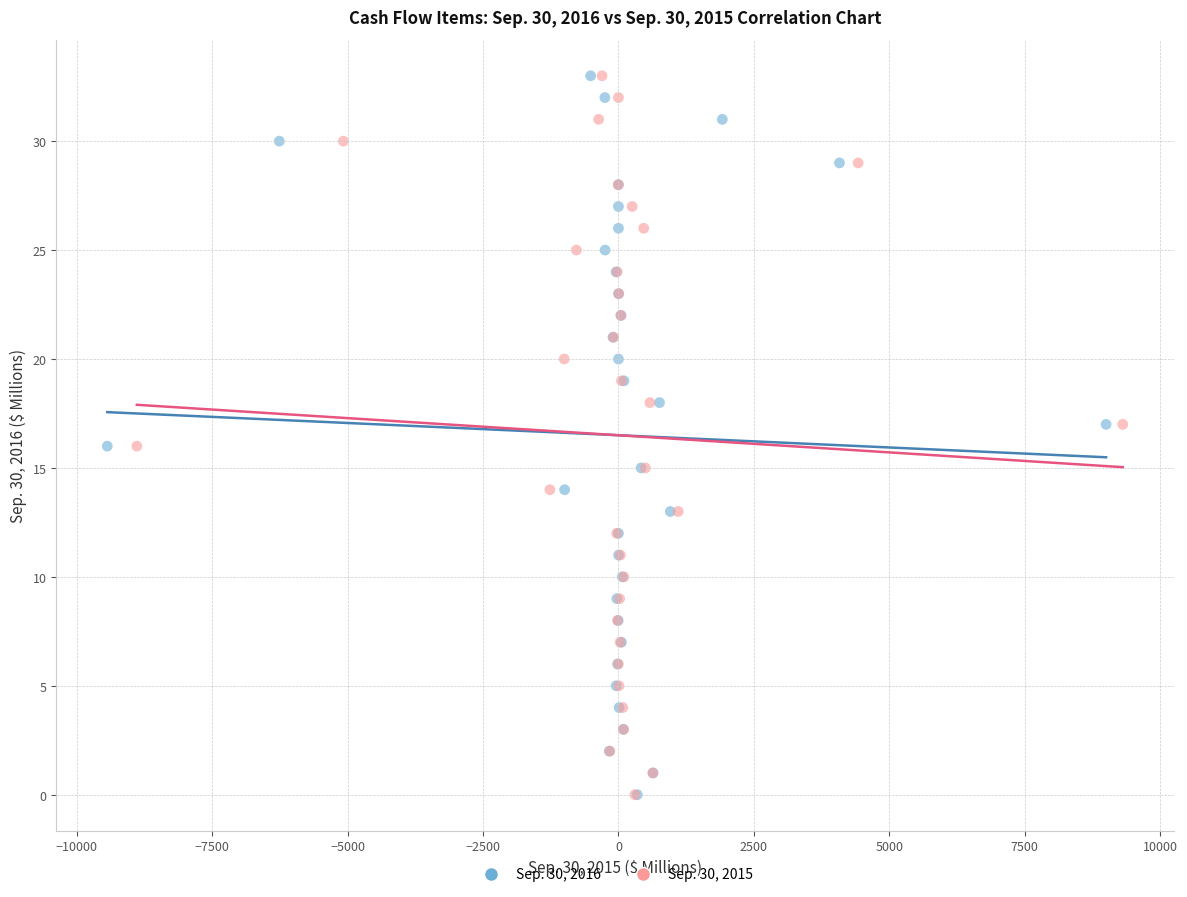

What are all the series names shown in the legend?

Sep. 30, 2016, Sep. 30, 2015